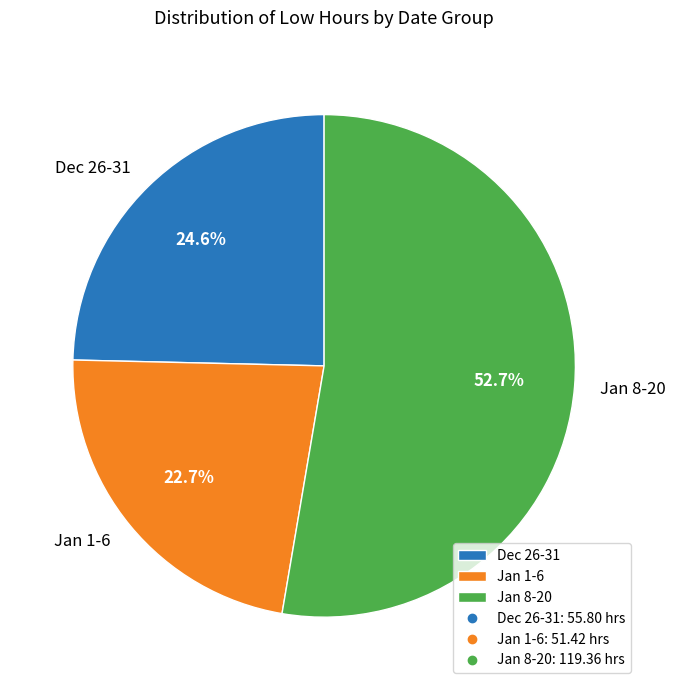

Count the number of slices in the pie.

3